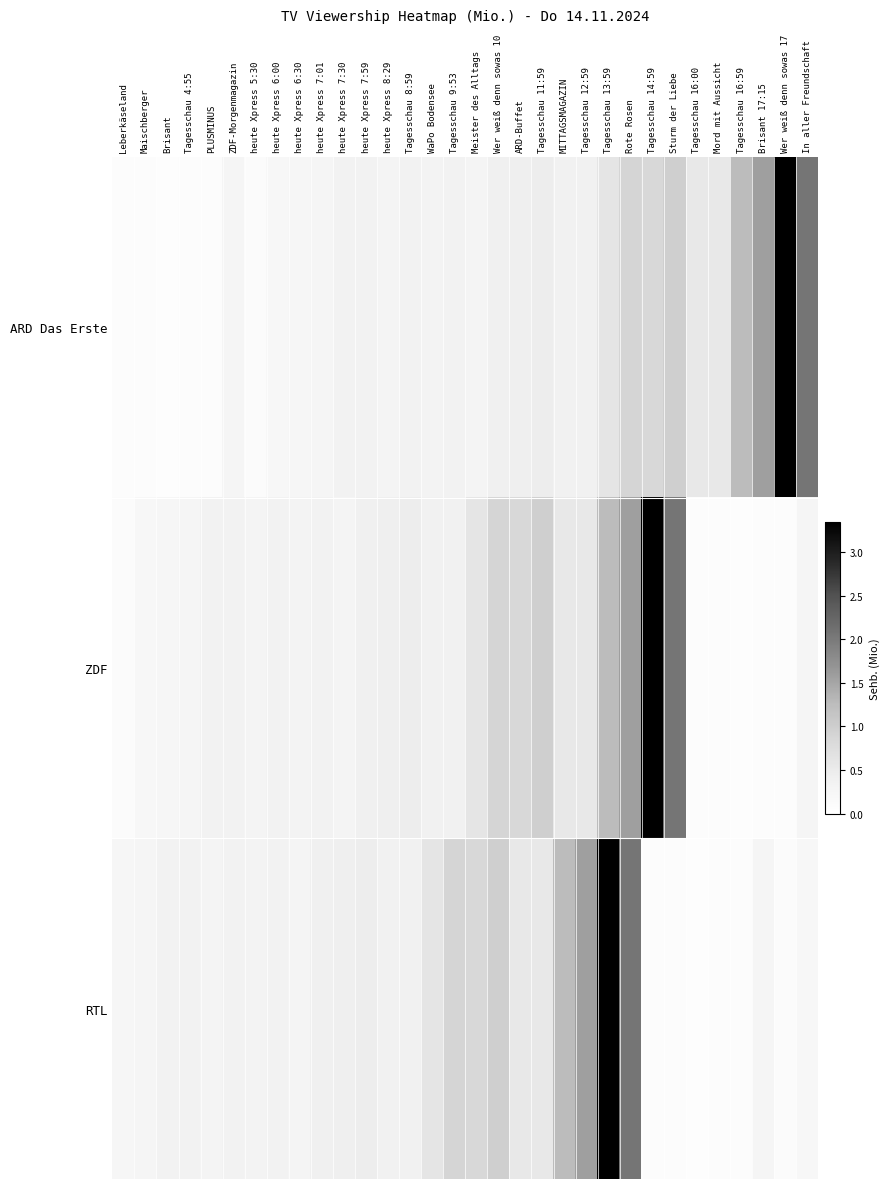

Which category has the lowest value across all series?

Brisant